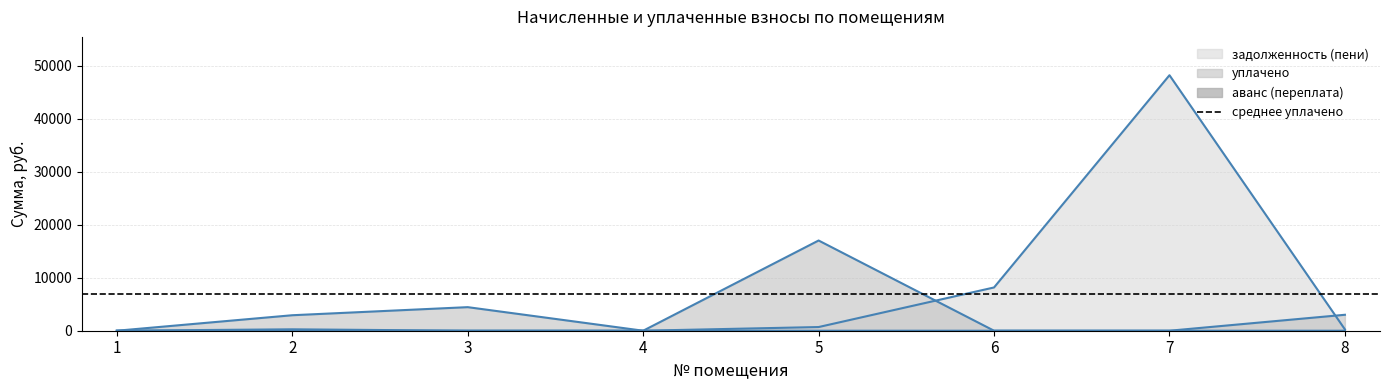

True or false: аванс (переплата) and задолженность (пени) intersect in this chart.

False